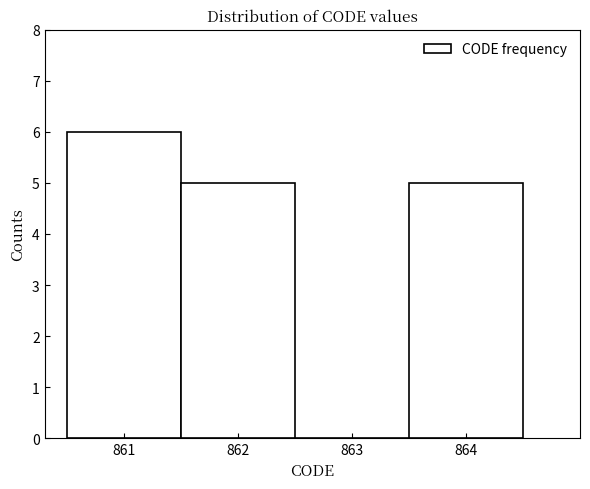

What is the height of the bar covering 860.5 to 861.5 on the x-axis? The values are not printed on the chart, so give them approximately, as read against the axis.

6